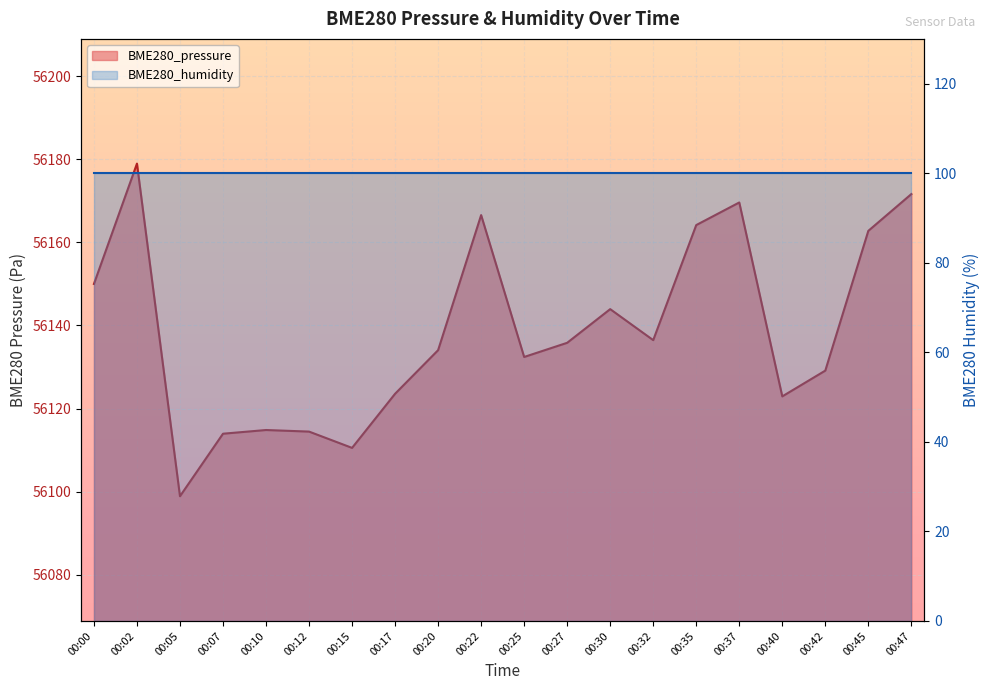

What is the average value?

56138.7